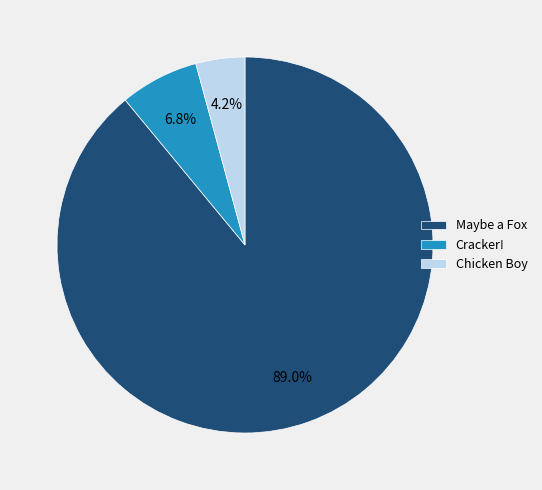

What percentage is NOT represented by Maybe a Fox?

11.0%